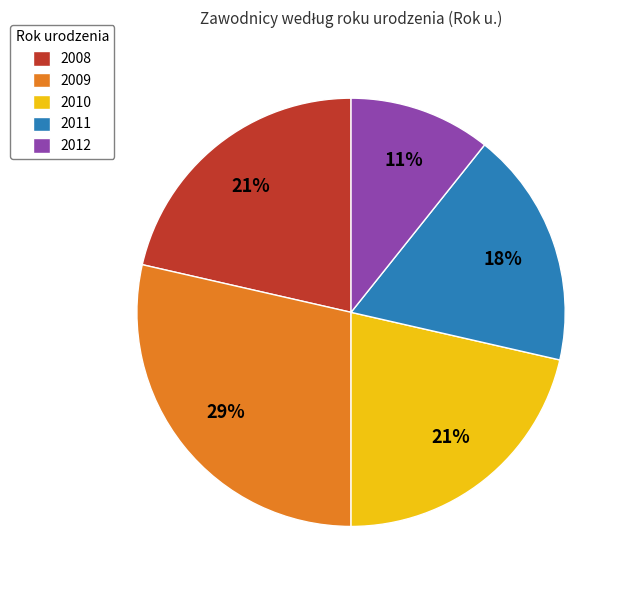

To the nearest percent, what portion does 2008 represent?

21%